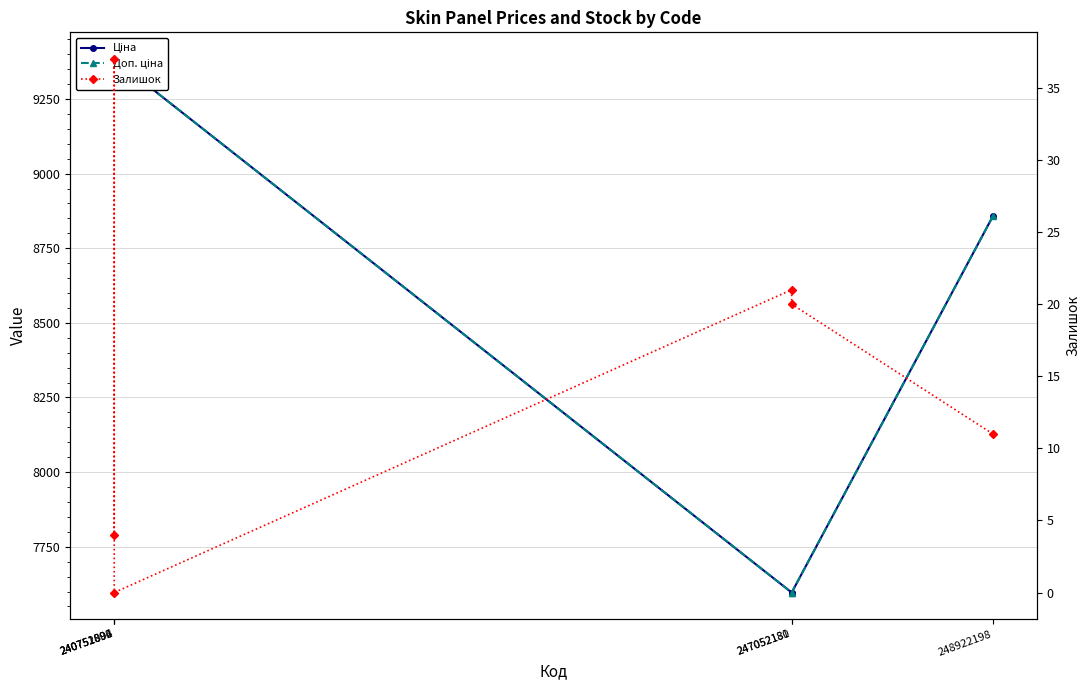

What are all the series names shown in the legend?

Ціна, Доп. ціна, Залишок